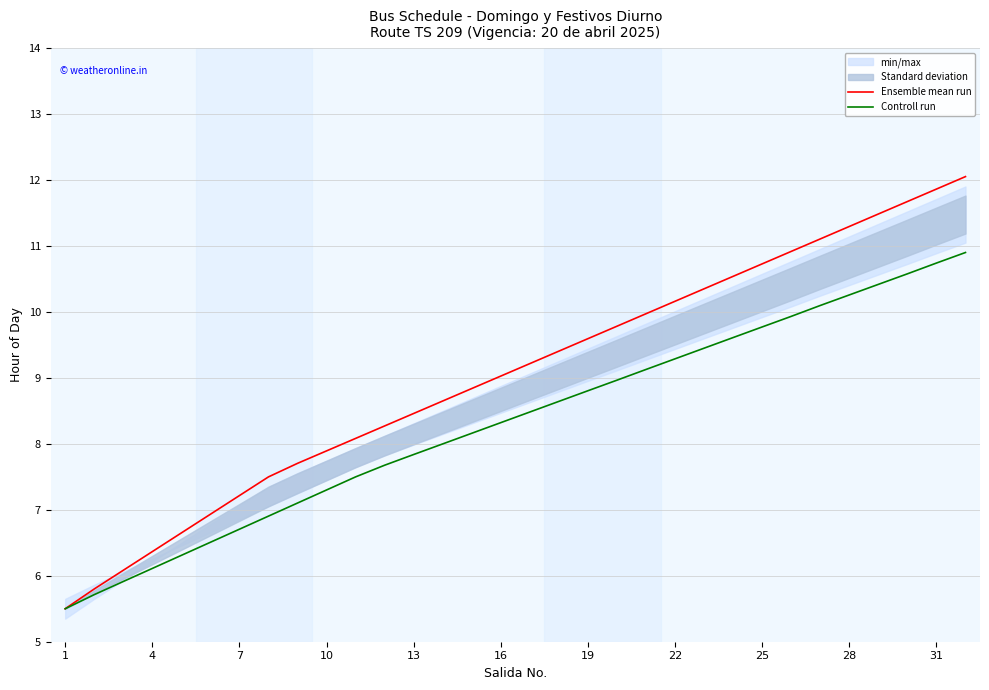

True or false: Controll run has more than 2 interior local peaks.

False